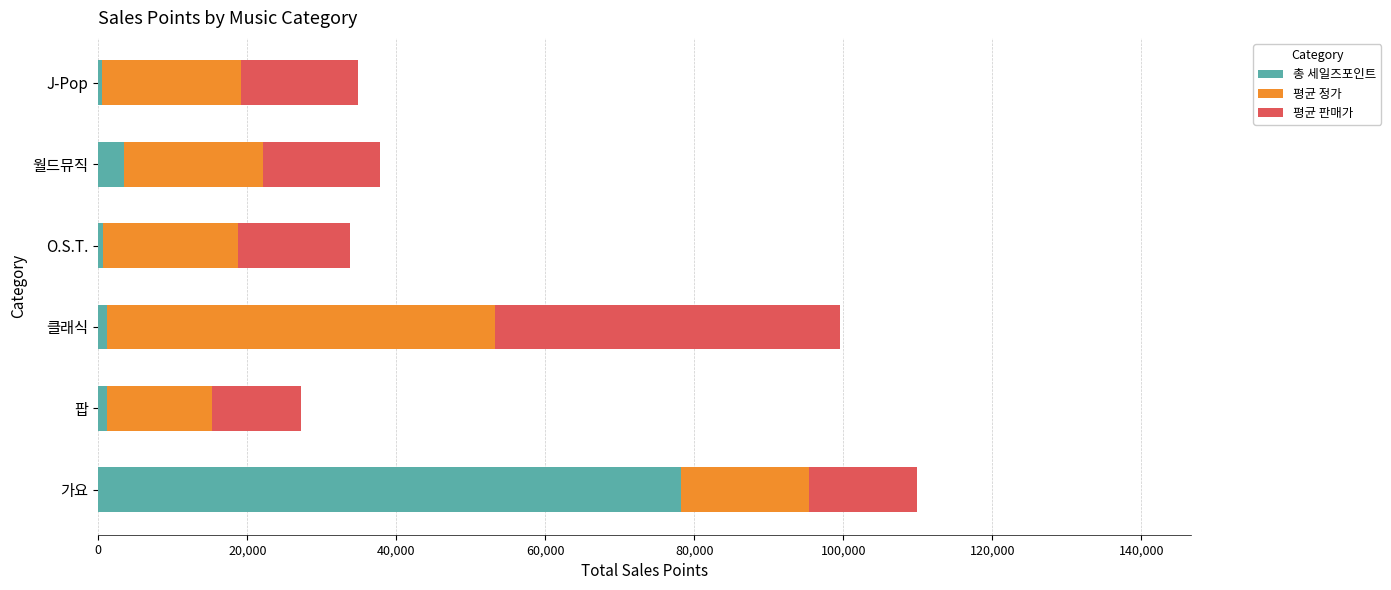

What is the highest value of the 총 세일즈포인트 series?

78233